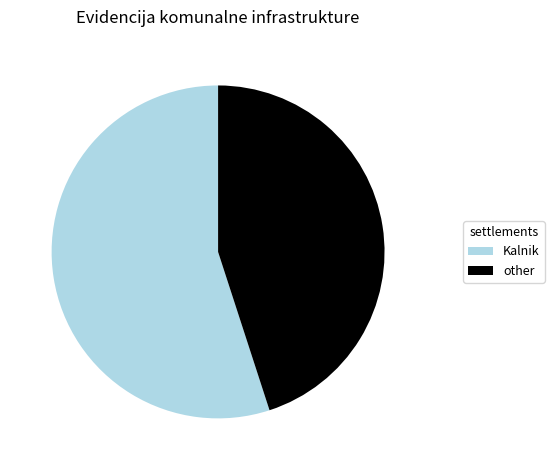

Is there any slice that represents more than half of the pie?

Yes